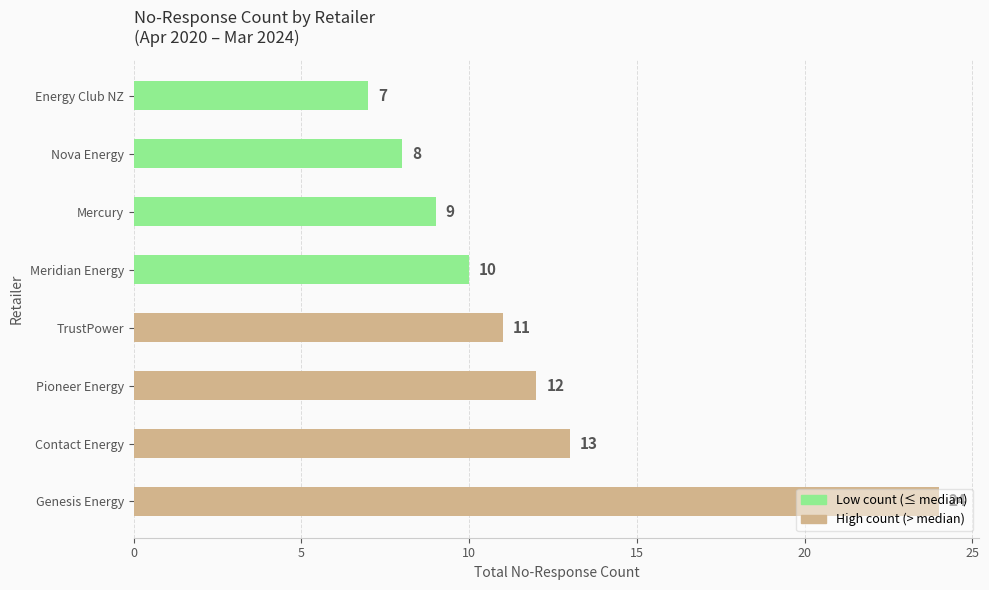

Which category has the lowest value across all series?

Energy Club NZ